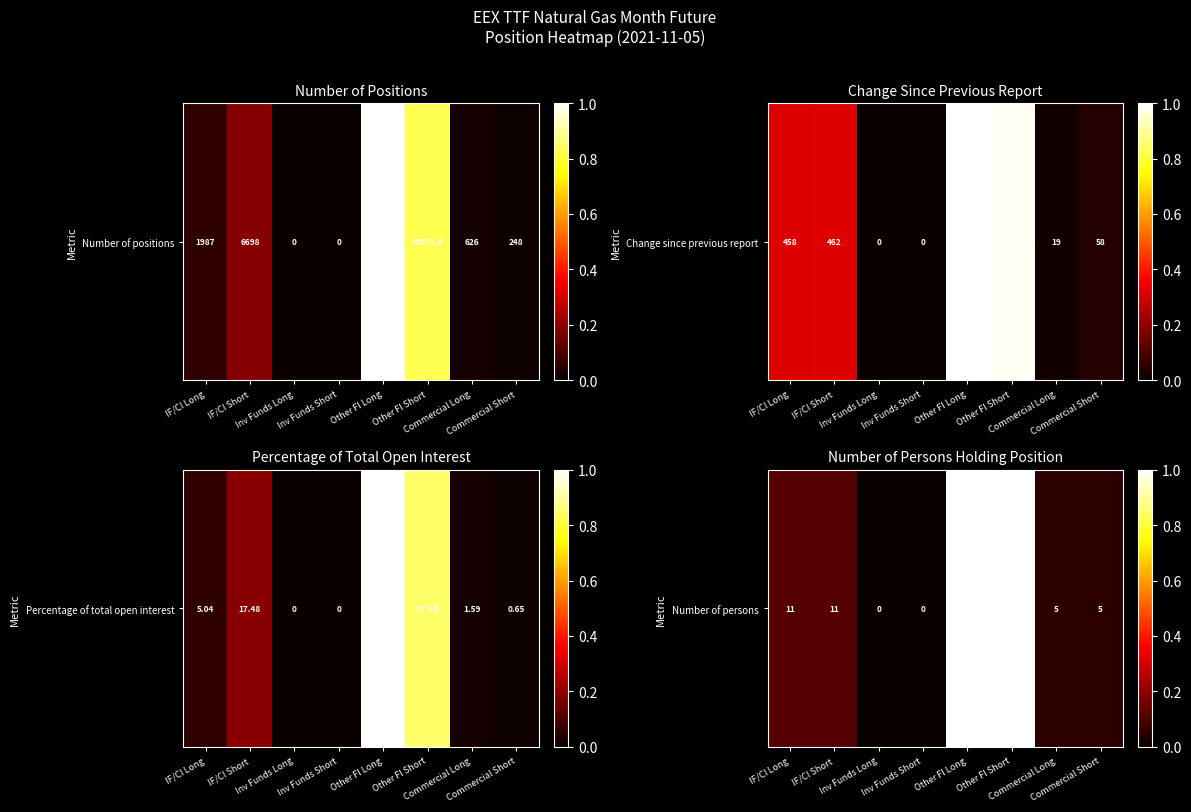

True or false: the data shows 0.5 at Inv Funds Short.

False